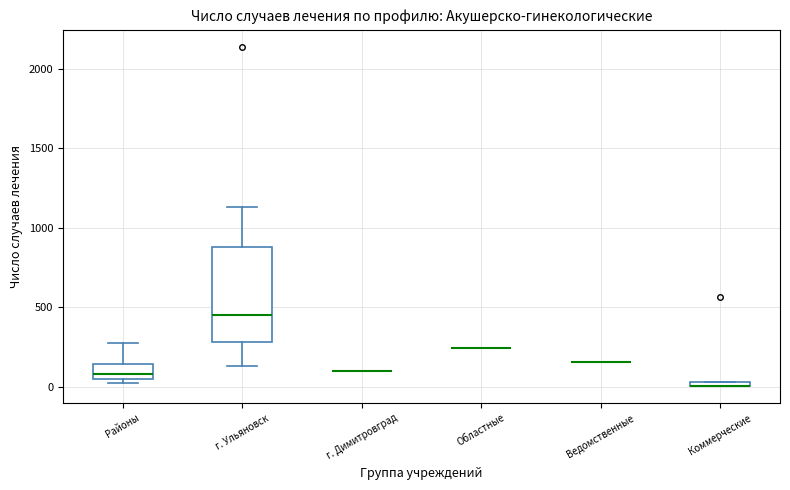

Where is the lower edge of the box for Коммерческие on the y-axis? The values are not printed on the chart, so give them approximately, as read against the axis.

0